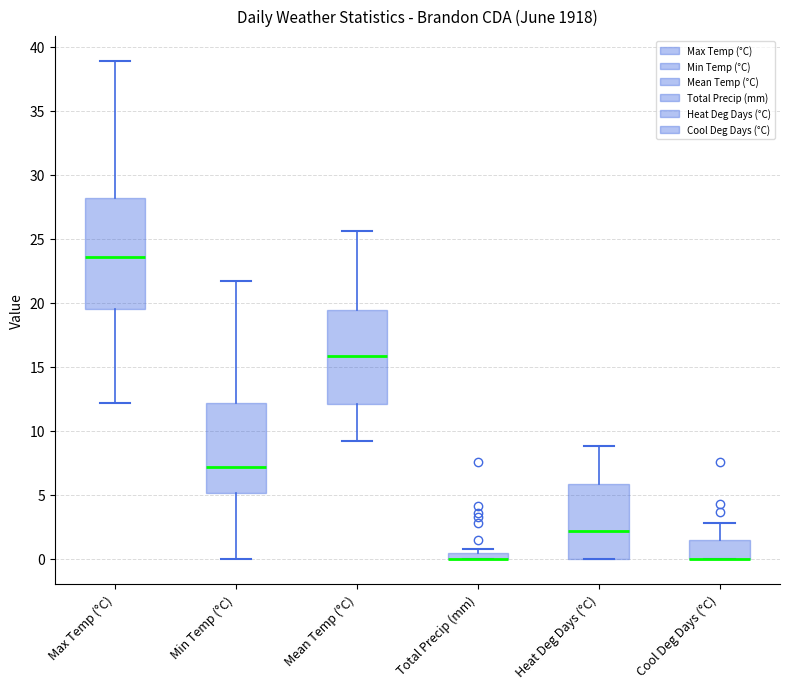

Comparing the boxes themselves (not the whiskers), which one is the tallest?

Max Temp (°C)